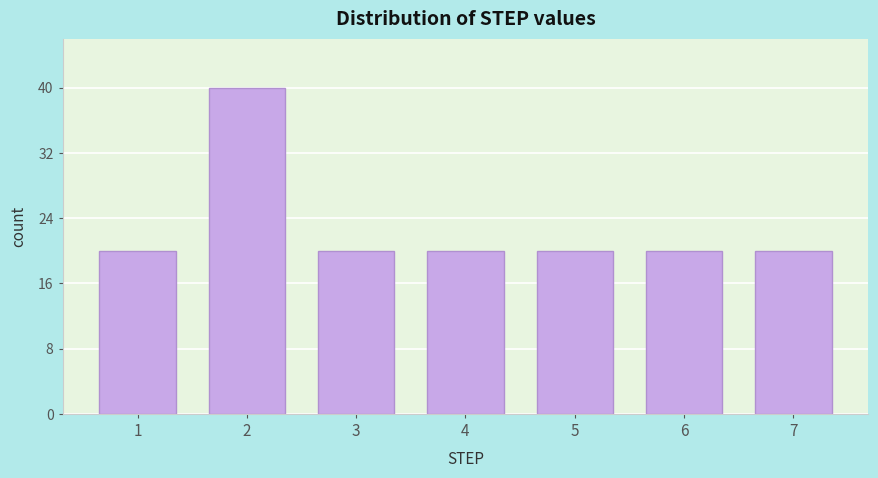

Reading right to left, transcribe all the data shown in this chart.

20	20	20	20	20	40	20